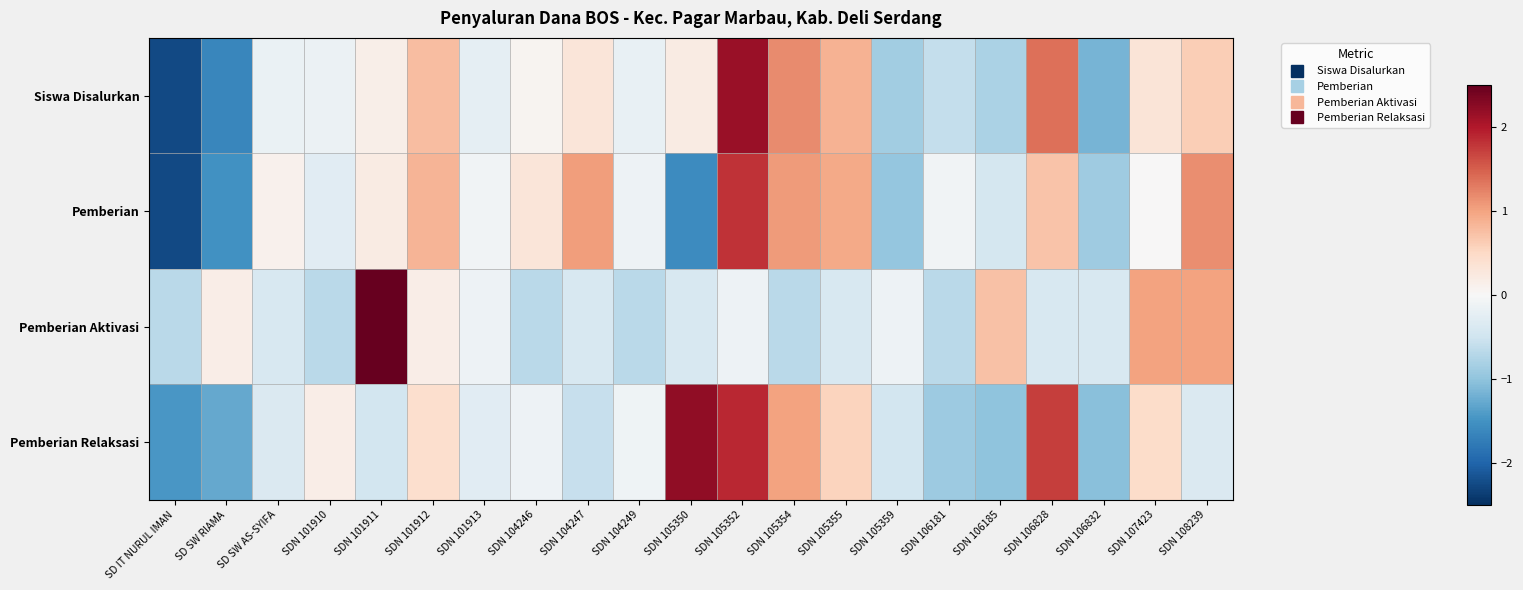

What is the spread (max minus min) of values at SDN 106185?

1.7